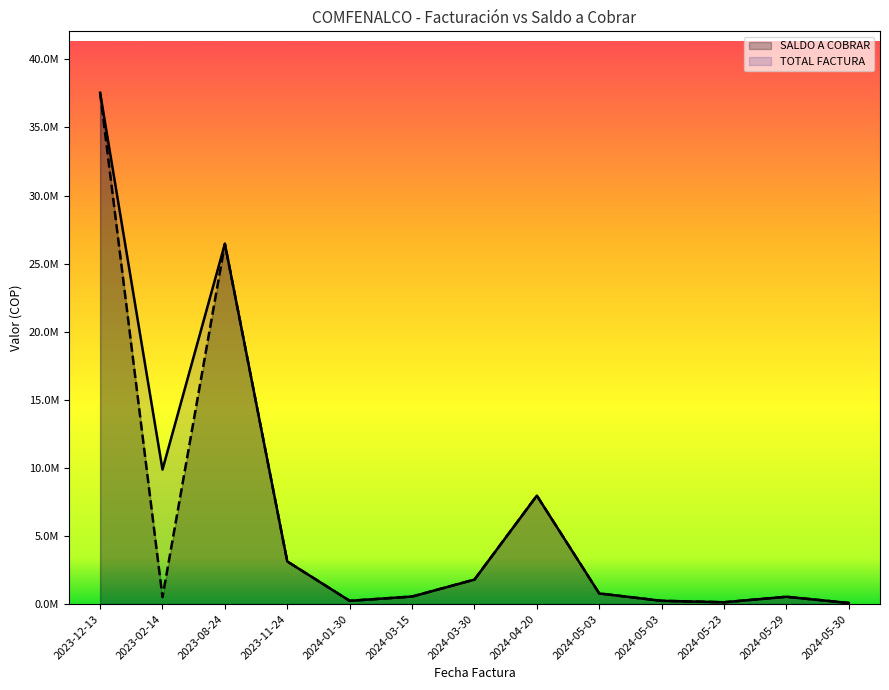

How many lines are shown in the chart?

2